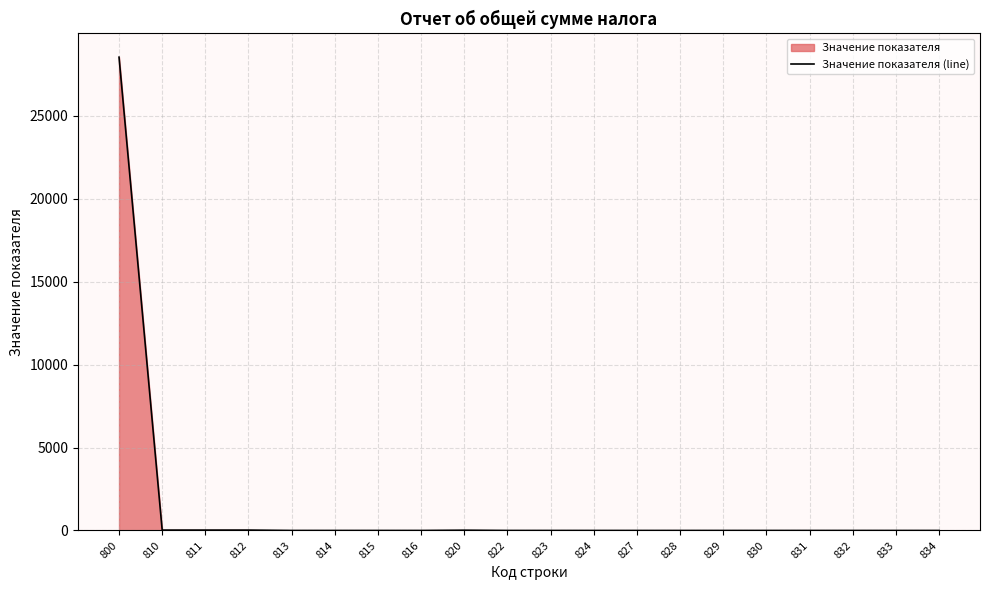

What is the greatest value displayed?

28540